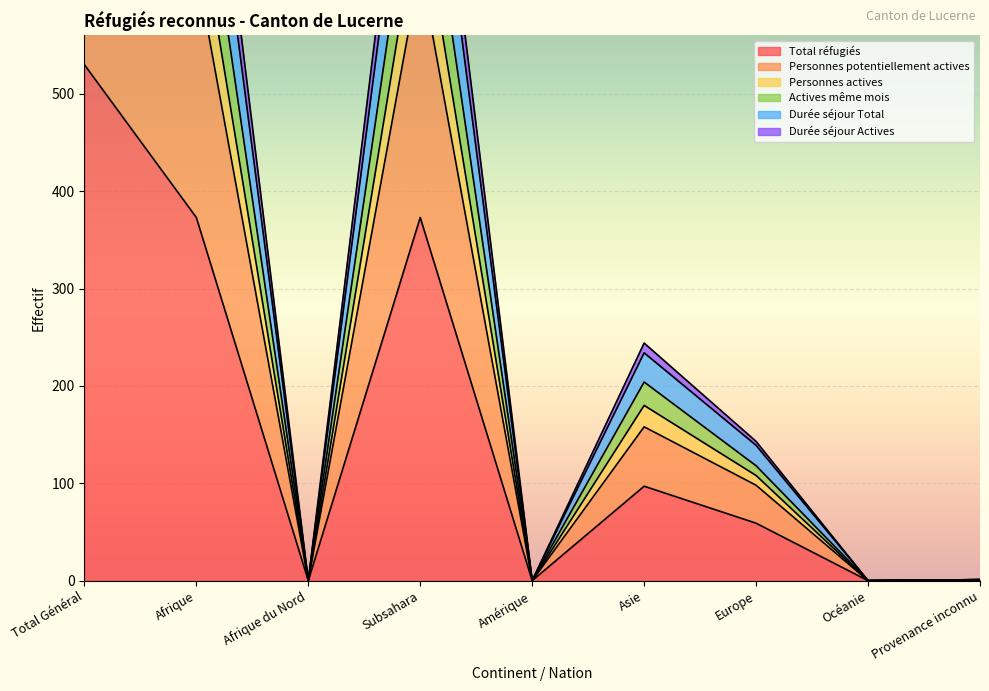

What is the highest value of the Total réfugiés series?

530